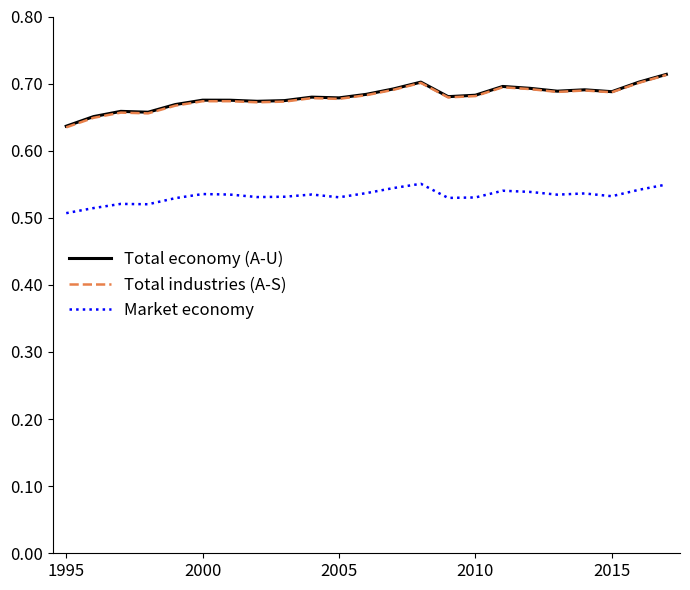

In Total industries (A-S), how many points are lower than both neighbors (excluding endpoints)?

6